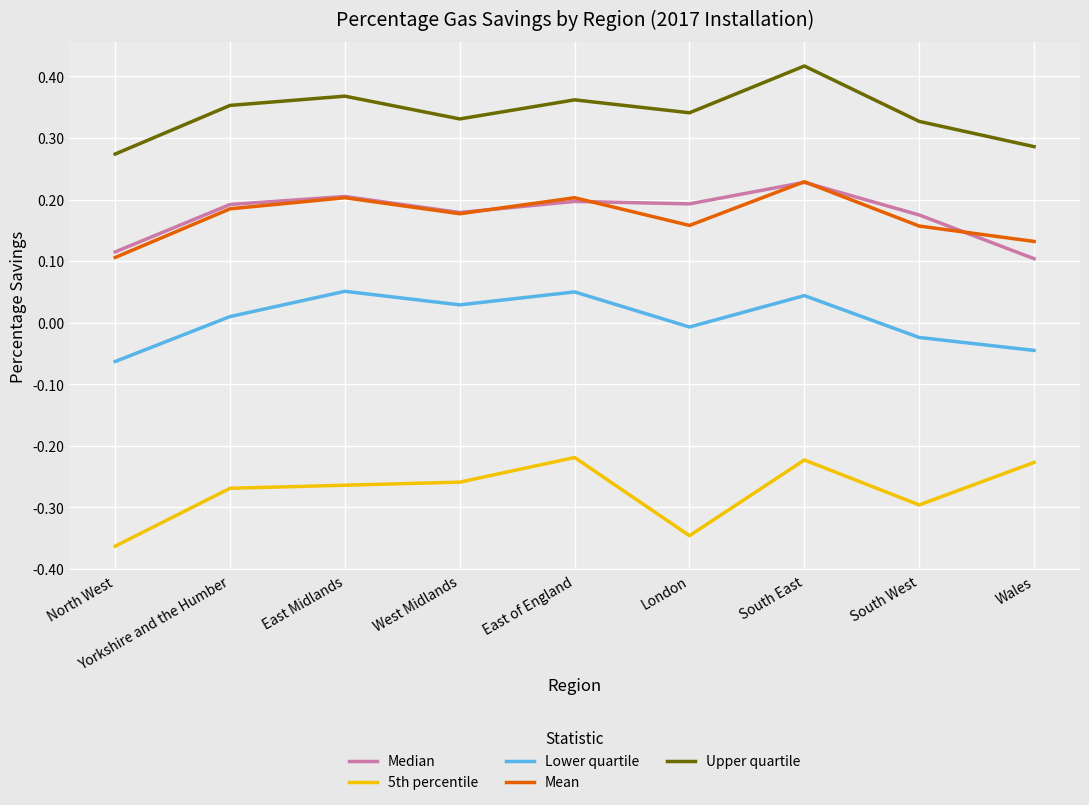

Which category has the lowest value in the Median series?

Wales